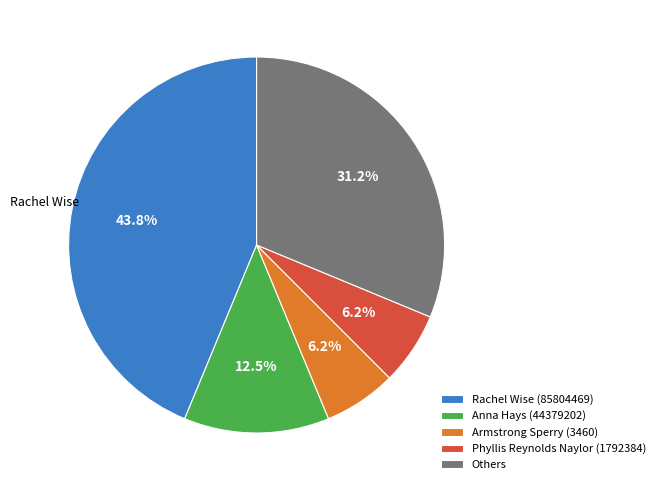

What is the largest slice in the pie chart?

Rachel Wise (85804469)